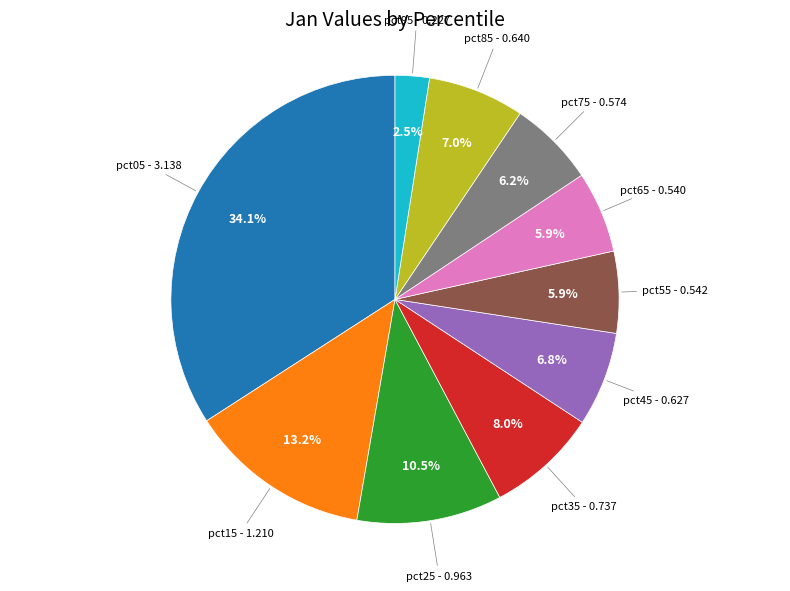

Is there a majority slice in this chart?

No